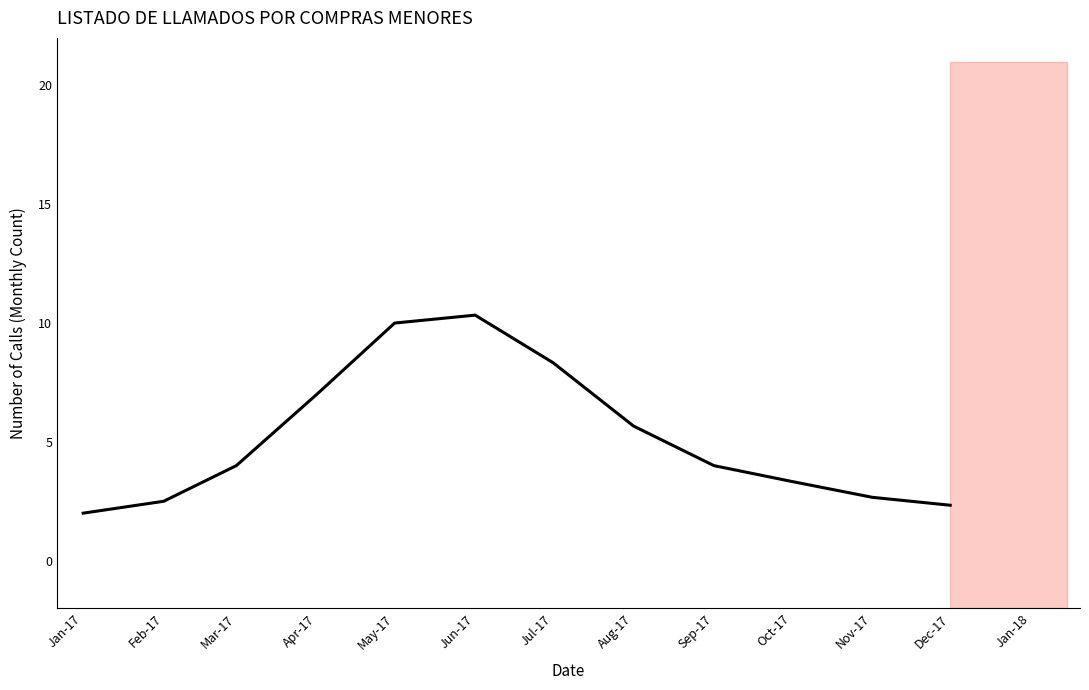

List the labels in order of value, largest first.

Jun-17, May-17, Jul-17, Apr-17, Aug-17, Mar-17, Sep-17, Oct-17, Nov-17, Feb-17, Dec-17, Jan-17